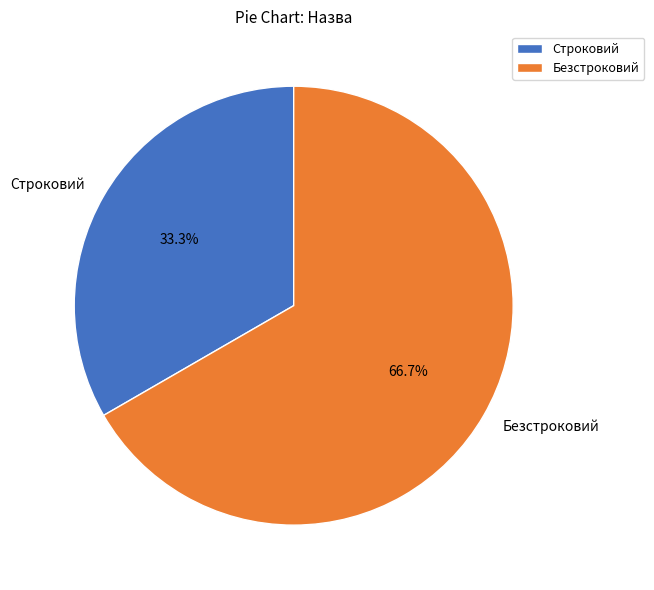

Which slice is the smallest?

Строковий